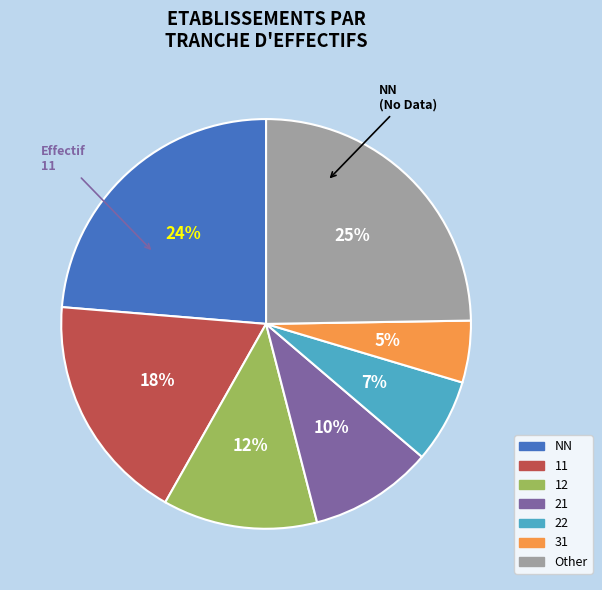

What is the smallest slice in the pie chart?

31